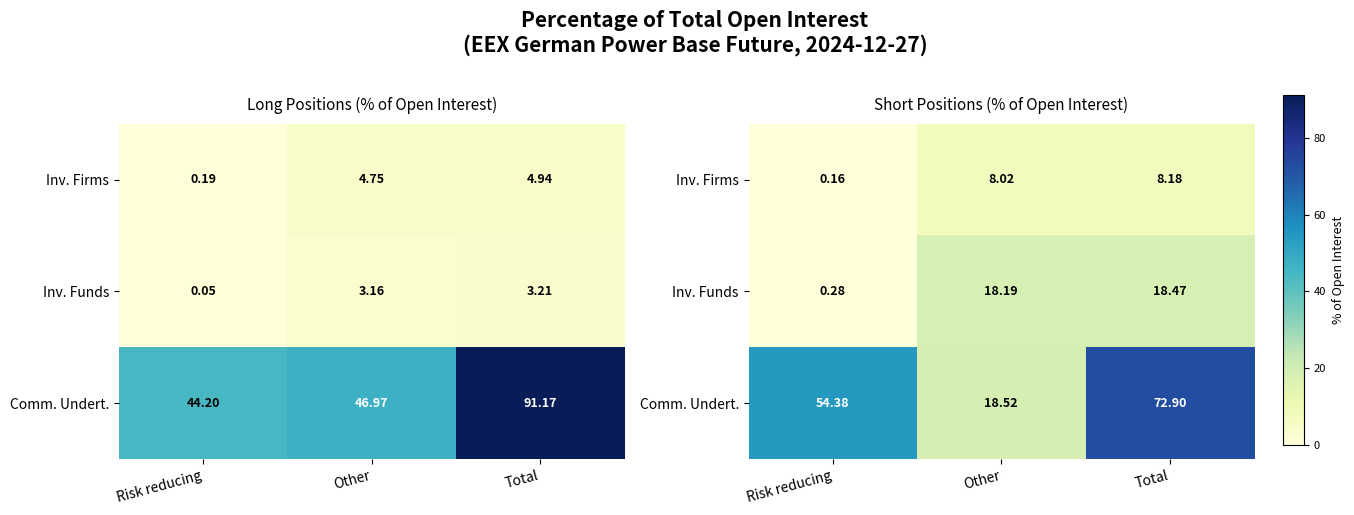

What is the sum of all Comm. Undert. values?

145.8